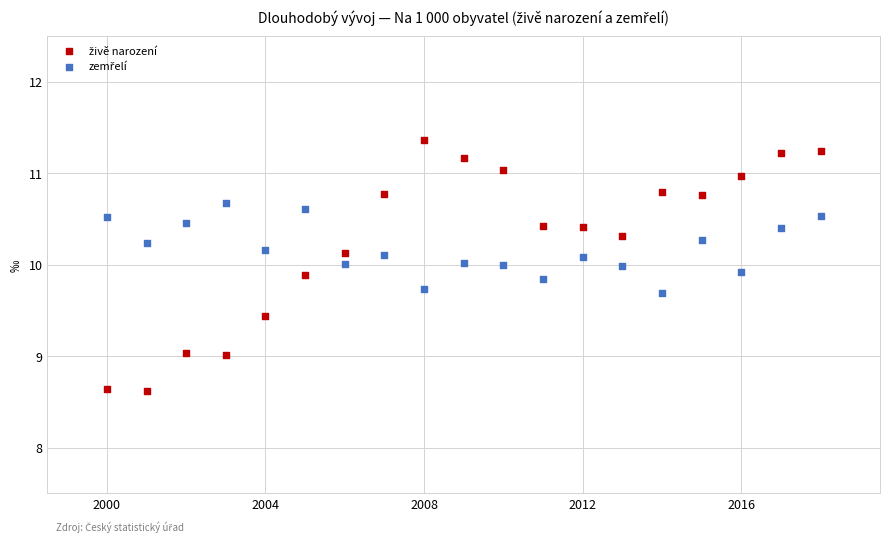

Across all data points, what is the range of Y values (max minus min)?

2.7